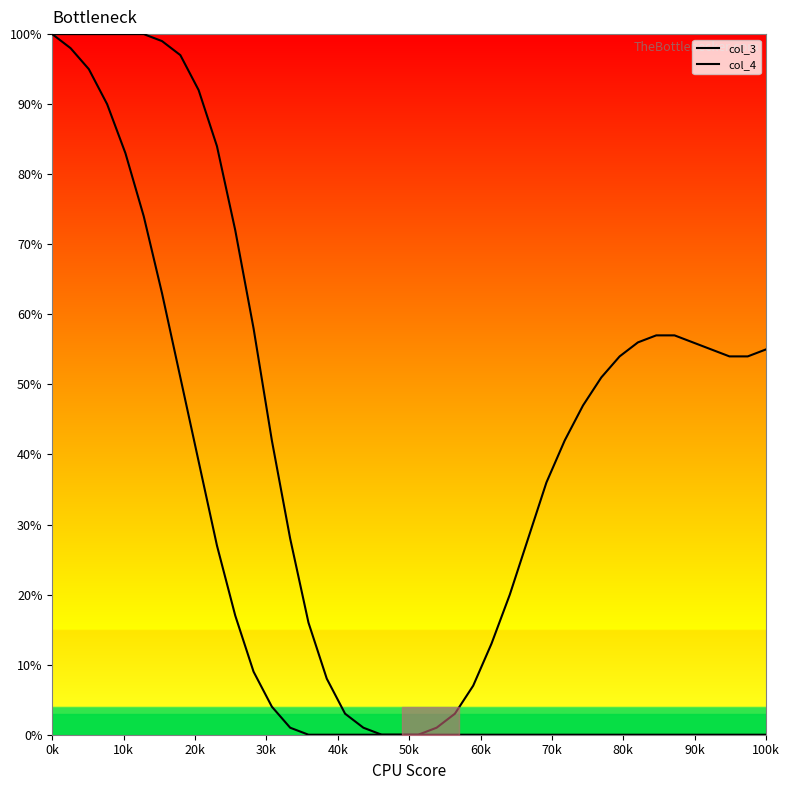

True or false: col_3 and col_4 cross at least once.

False